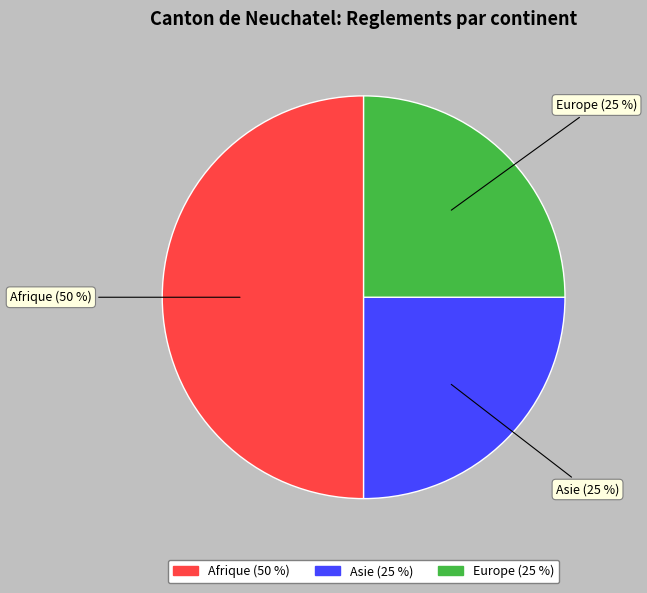

What is the ratio of the value at Afrique to the value at Europe?

2.0